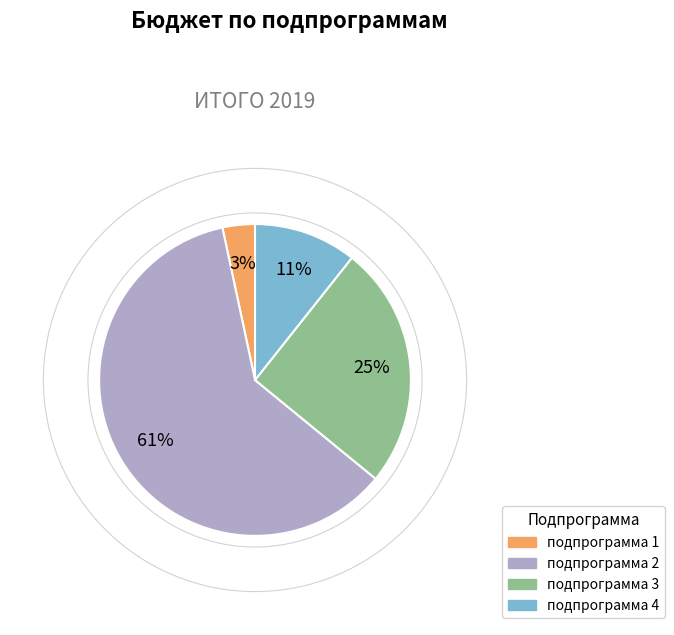

Combined, do подпрограмма 3 and подпрограмма 2 account for over 50%?

Yes